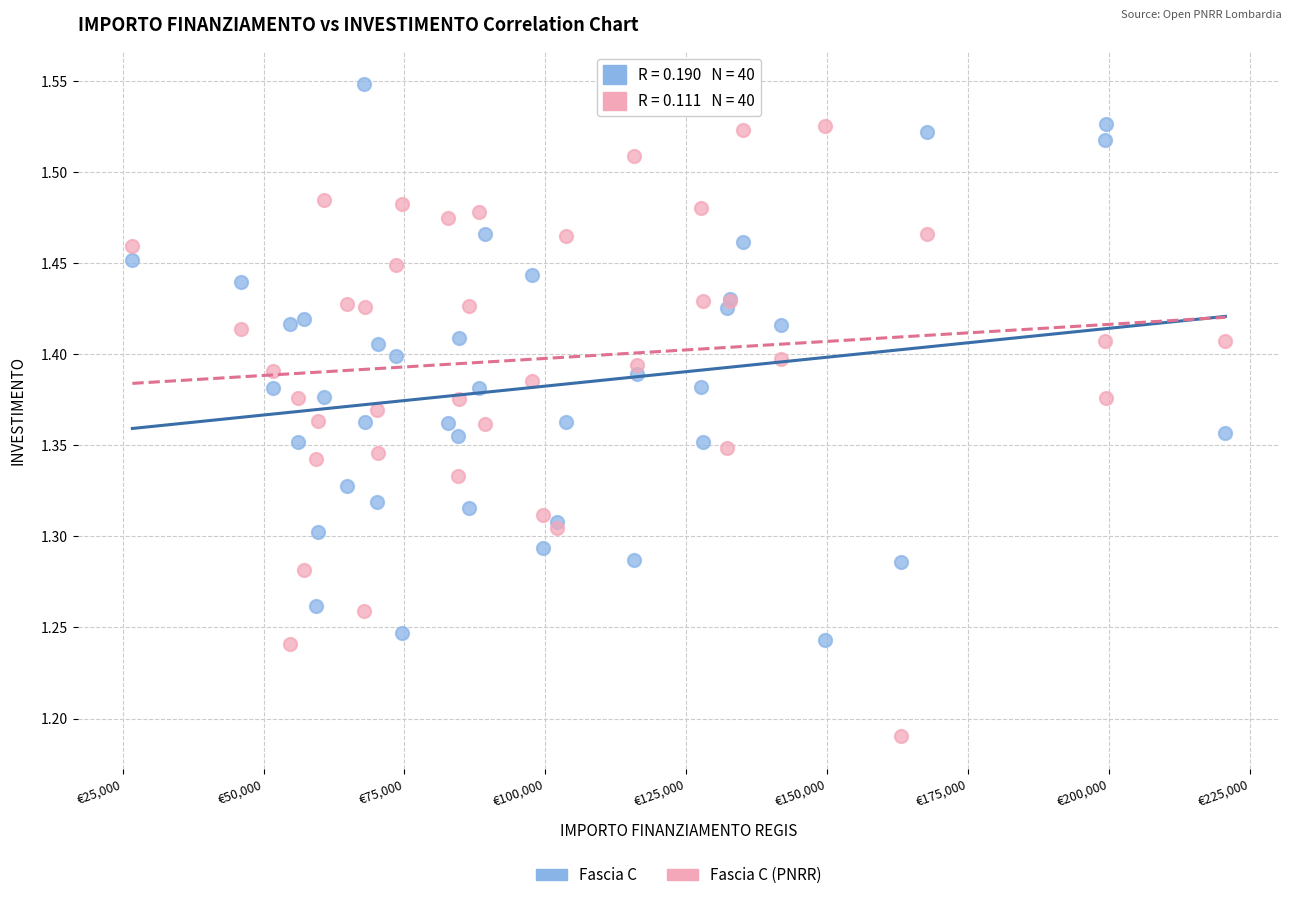

Which series contains the lowest Y value?

Fascia C (PNRR)